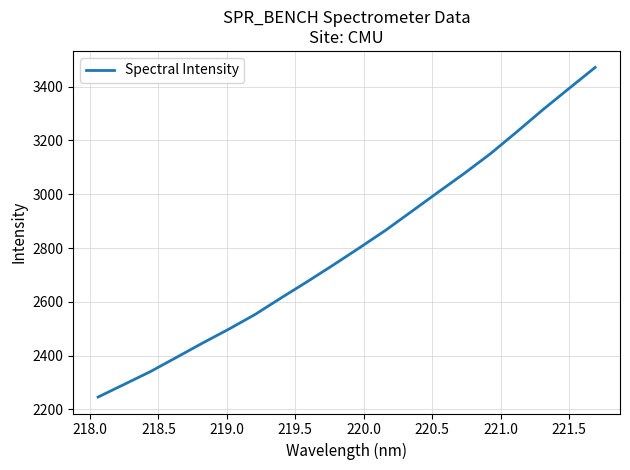

What is the difference between the second highest and second lowest values?

1099.5